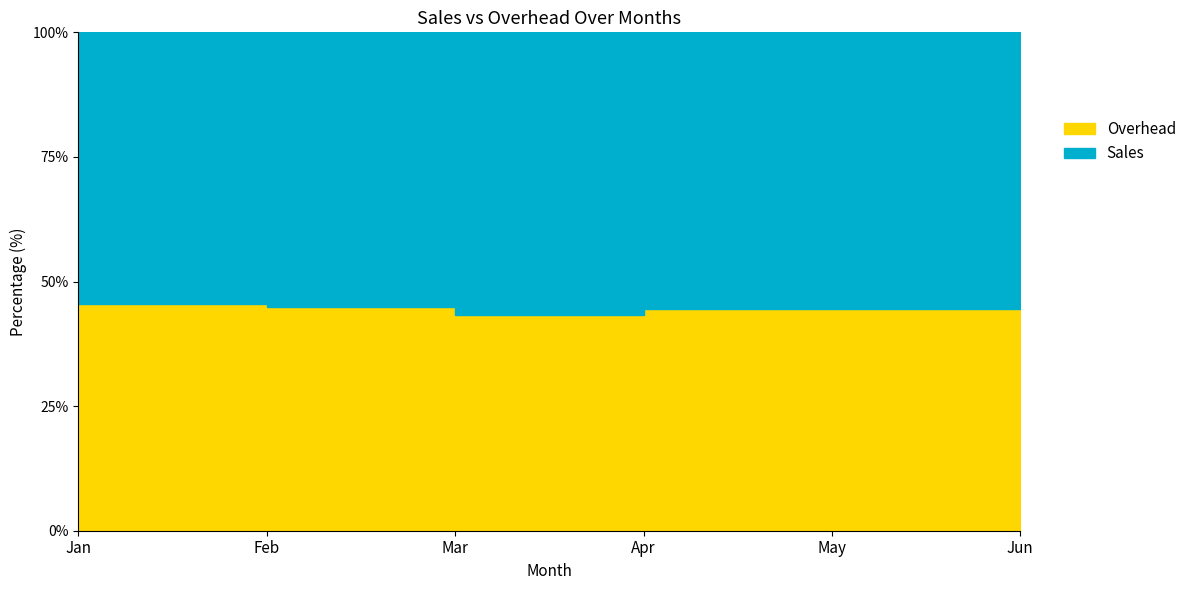

True or false: Overhead and Sales intersect in this chart.

False